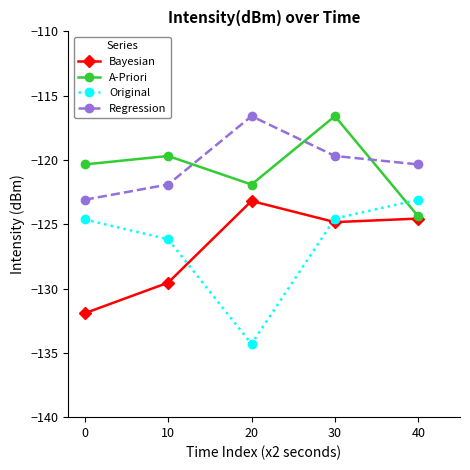

What is the value of the A-Priori point at the 3rd from the left?

-121.9